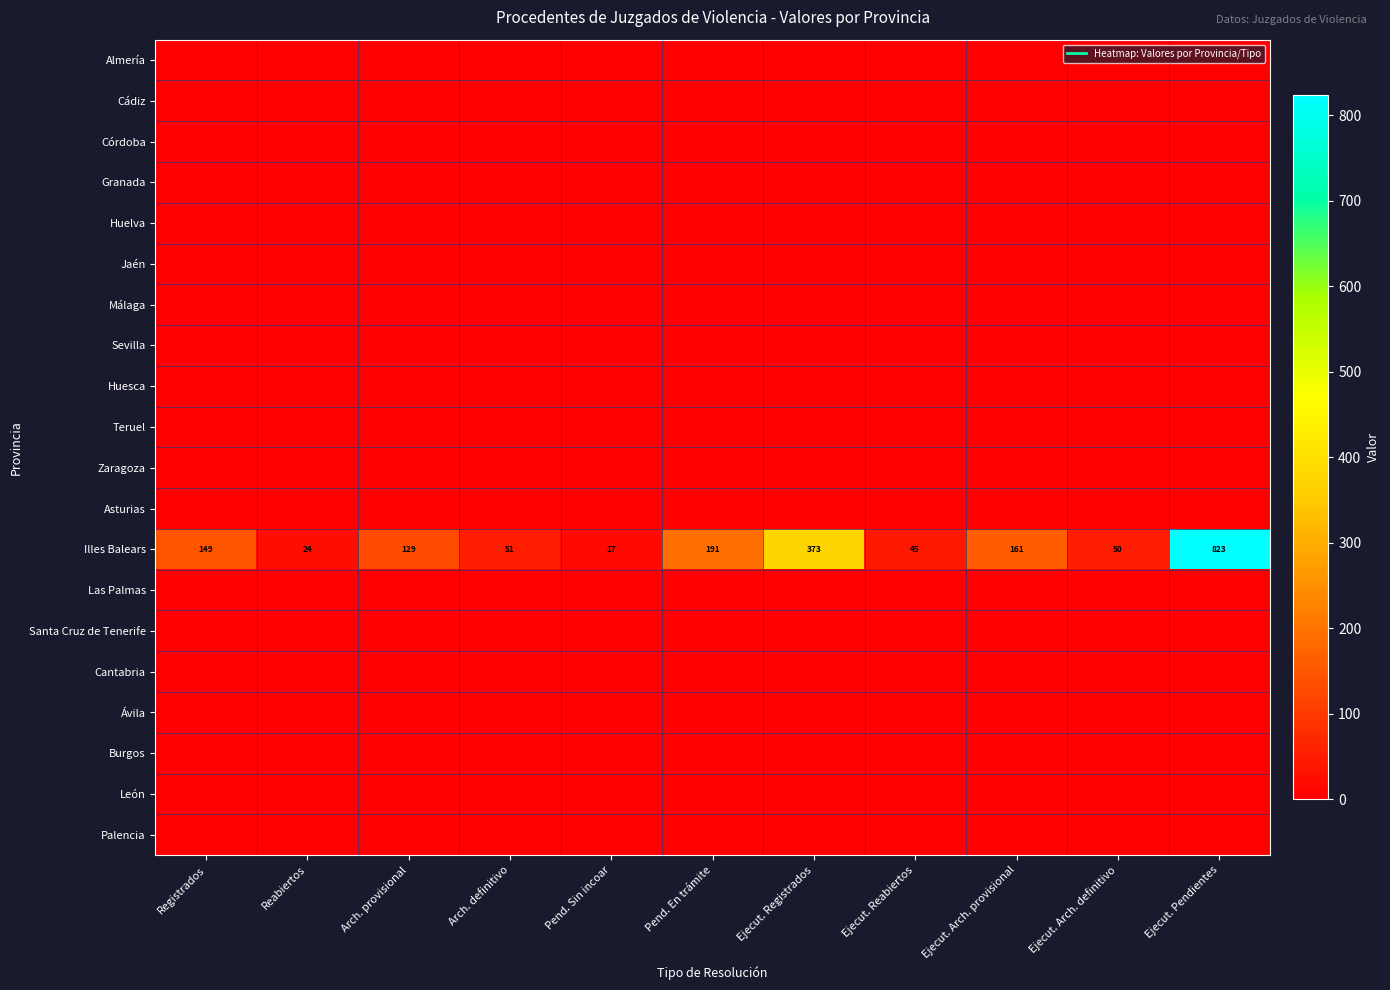

How many categories are shown in the chart?

11